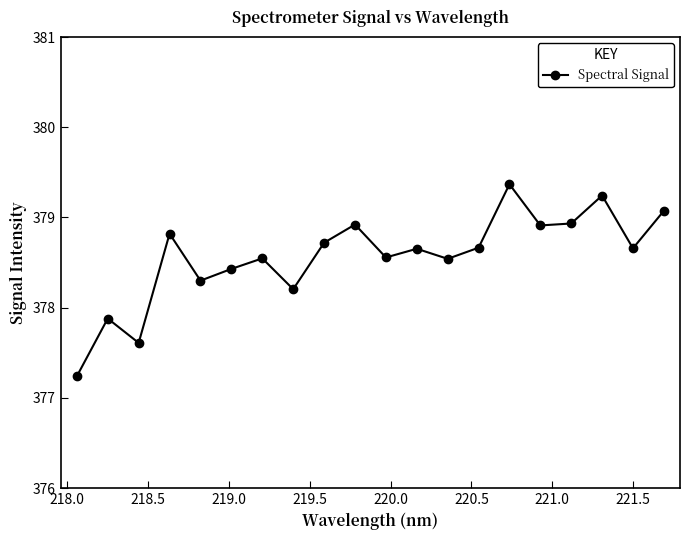

How many points are lower than both their immediate neighbors (excluding endpoints)?

7